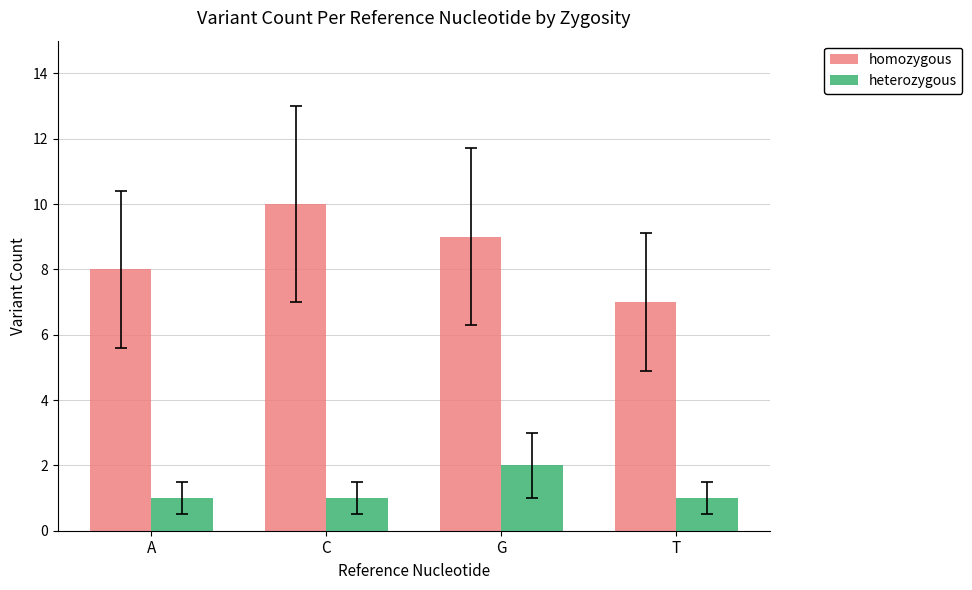

What is the approximate value of heterozygous at T?

1